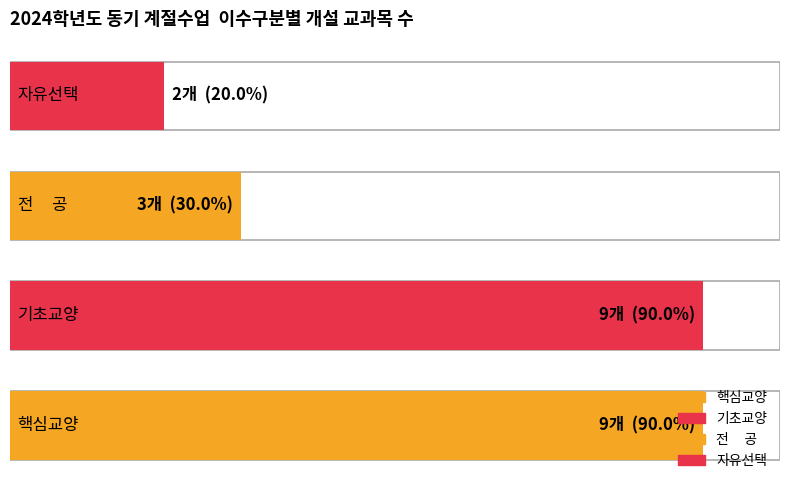

Which series has the largest total across all categories?

기초교양